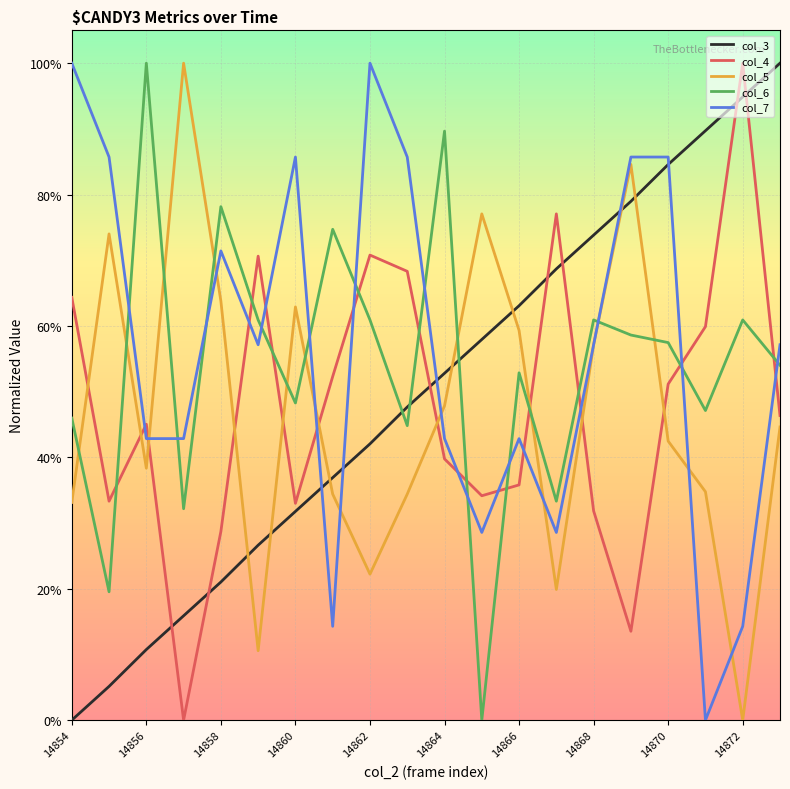

After their last crossing, which series has the higher values: col_6 or col_7?

col_7